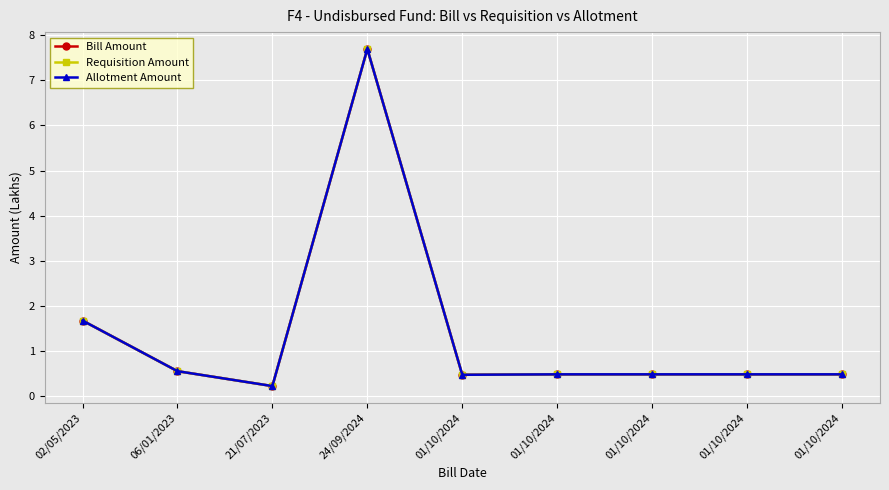

Does the chart have visible grid lines?

Yes